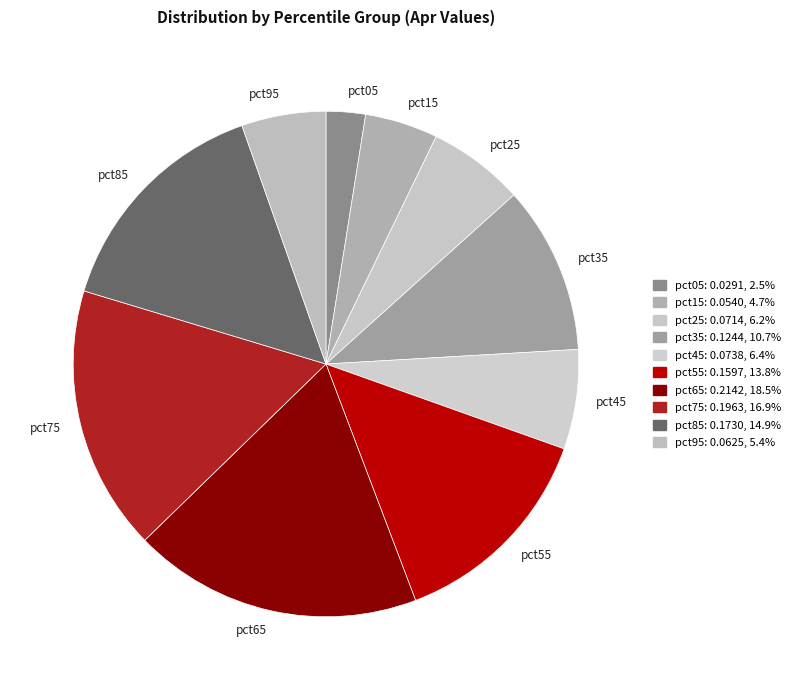

How many segments does this pie chart have?

10